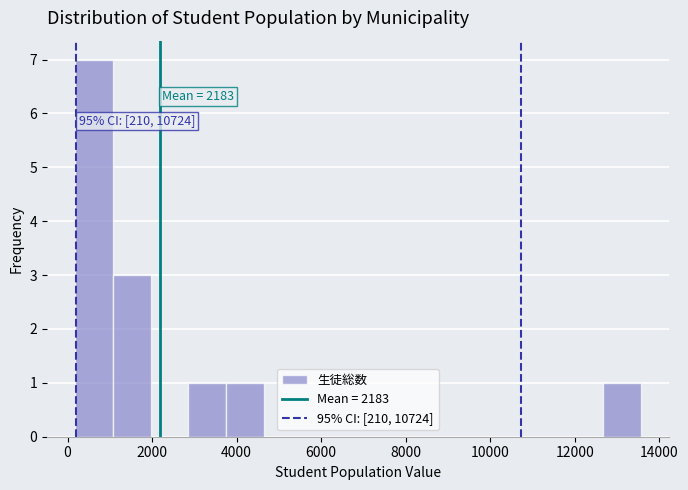

Over which range of the x-axis is the bar tallest?

200 to 1000